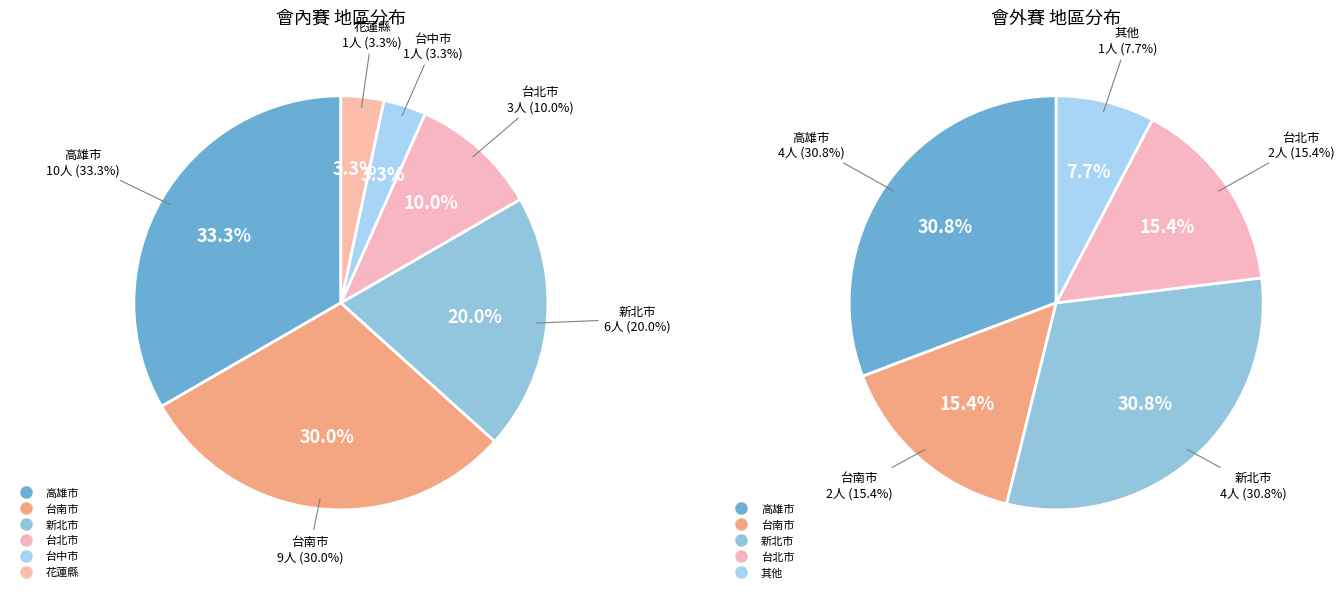

Does 新北市 account for over 50% of the chart?

No